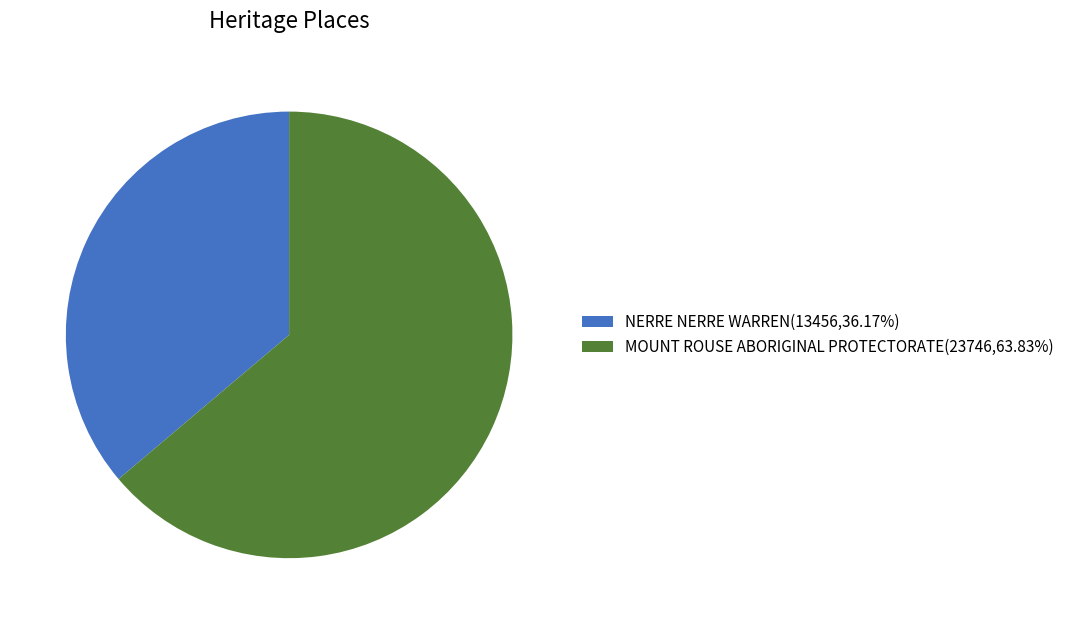

Between MOUNT ROUSE ABORIGINAL PROTECTORATE and NERRE NERRE WARREN, which is larger?

MOUNT ROUSE ABORIGINAL PROTECTORATE